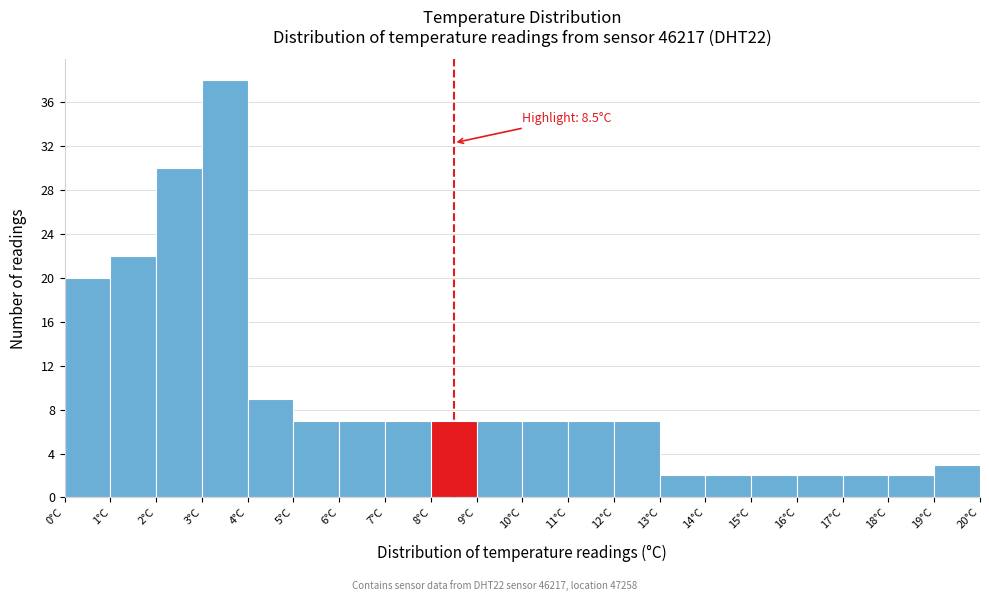

Over which range of the x-axis is the bar tallest?

3 to 4